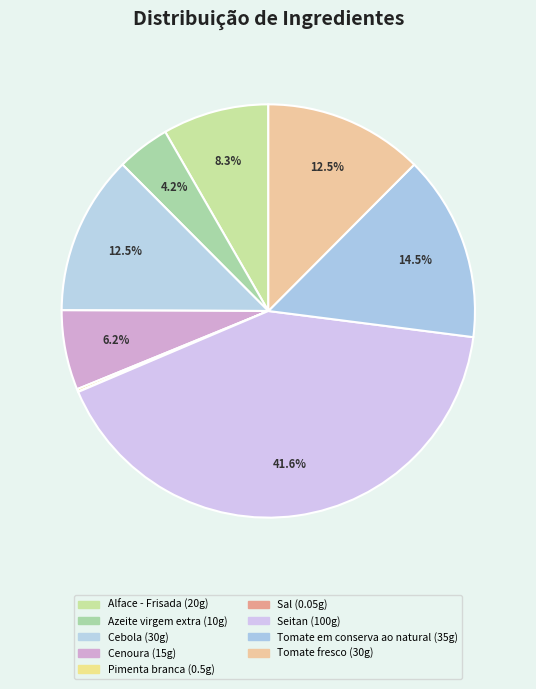

To the nearest percent, what percentage of the pie is Cebola?

12%